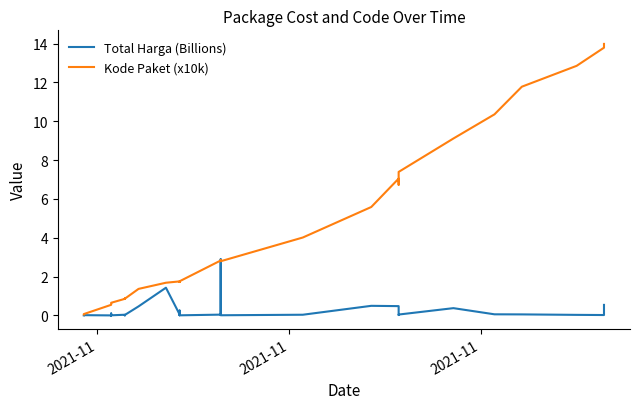

The value of Kode Paket (x10k) at 10 is 1.3. True or false?

False